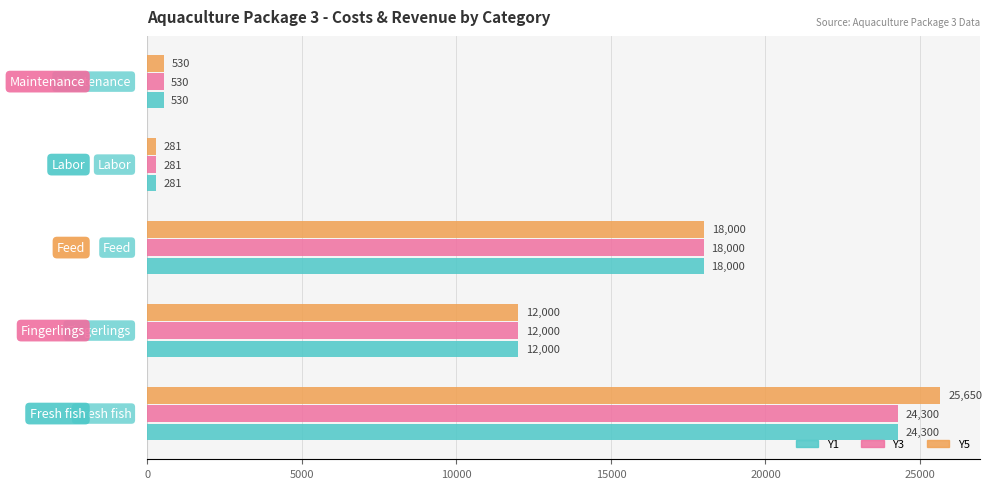

Which series has the largest total across all categories?

Y5